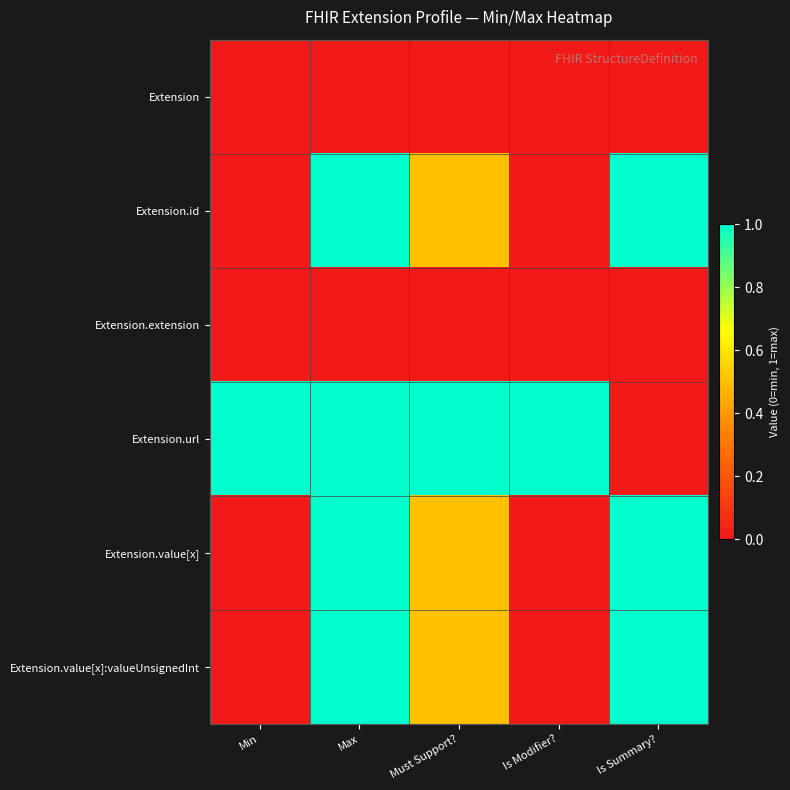

What is the total value across all series at Min?

1.0